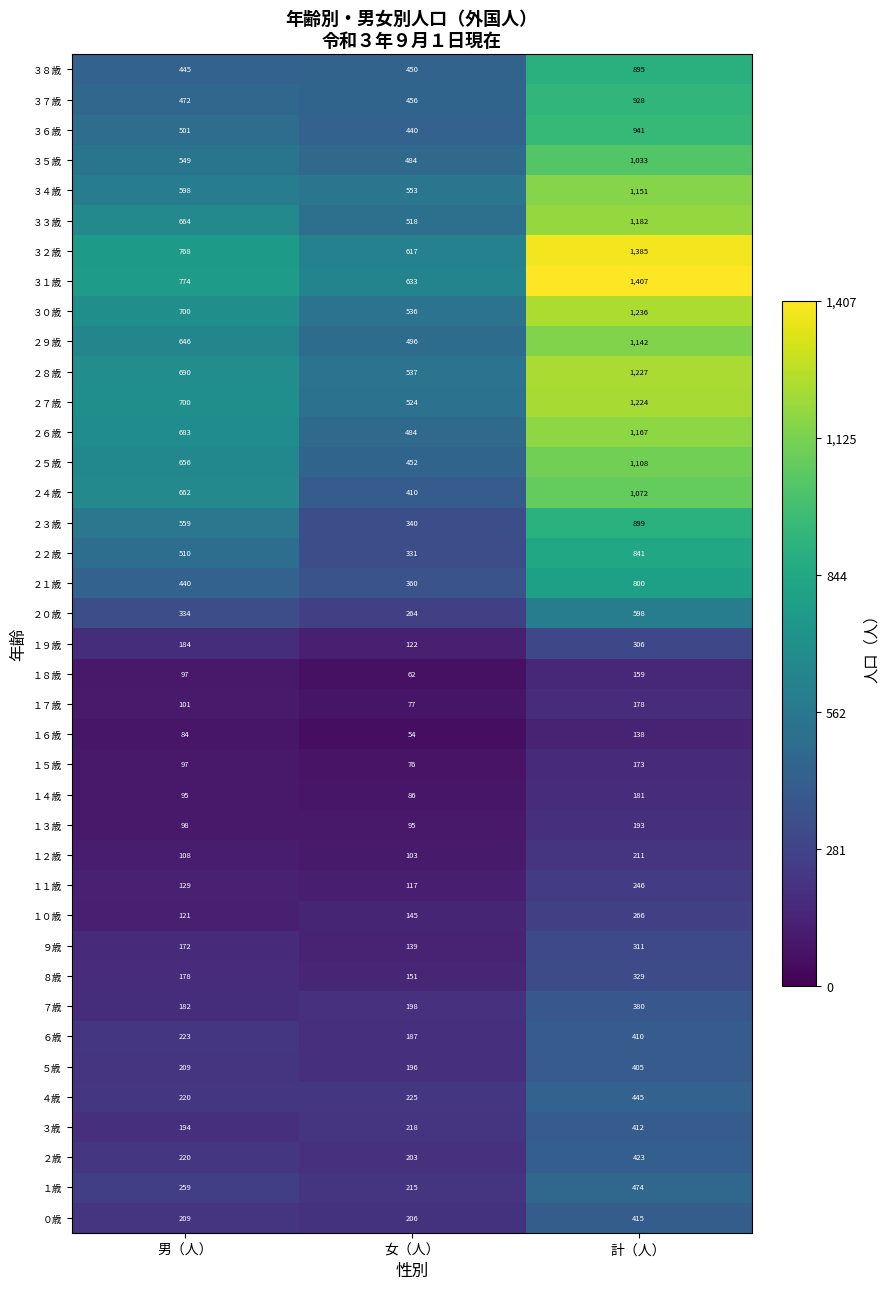

List the series in order of their peak value, lowest first.

１６歳, １８歳, １５歳, １７歳, １４歳, １３歳, １２歳, １１歳, １０歳, １９歳, ９歳, ８歳, ７歳, ５歳, ６歳, ３歳, ０歳, ２歳, ４歳, １歳, ２０歳, ２１歳, ２２歳, ３８歳, ２３歳, ３７歳, ３６歳, ３５歳, ２４歳, ２５歳, ２９歳, ３４歳, ２６歳, ３３歳, ２７歳, ２８歳, ３０歳, ３２歳, ３１歳